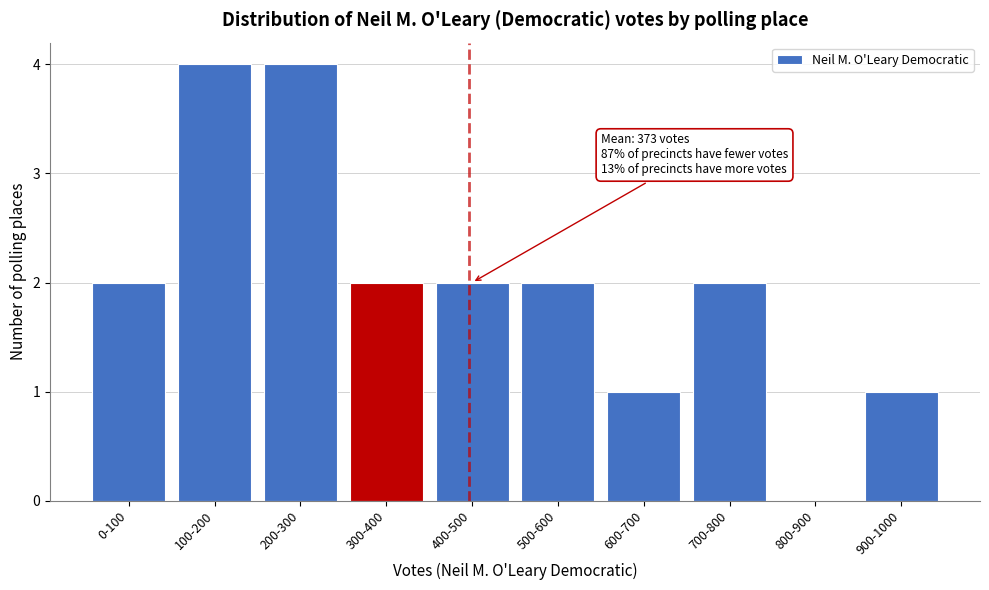

Reading left to right, transcribe all the data shown in this chart.

0-100=2	100-200=4	200-300=4	300-400=2	400-500=2	500-600=2	600-700=1	700-800=2	800-900=0	900-1000=1